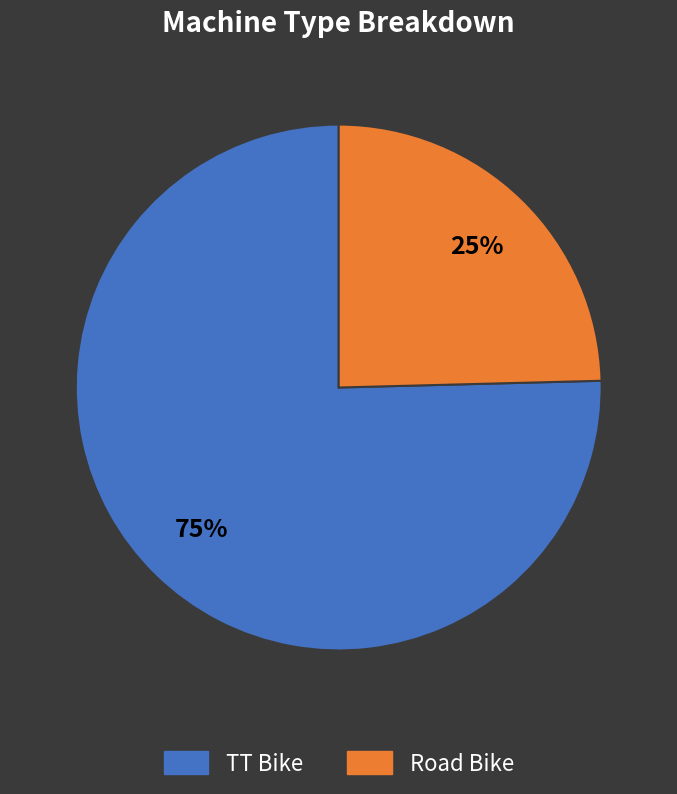

To the nearest percent, what is the average slice percentage?

50%